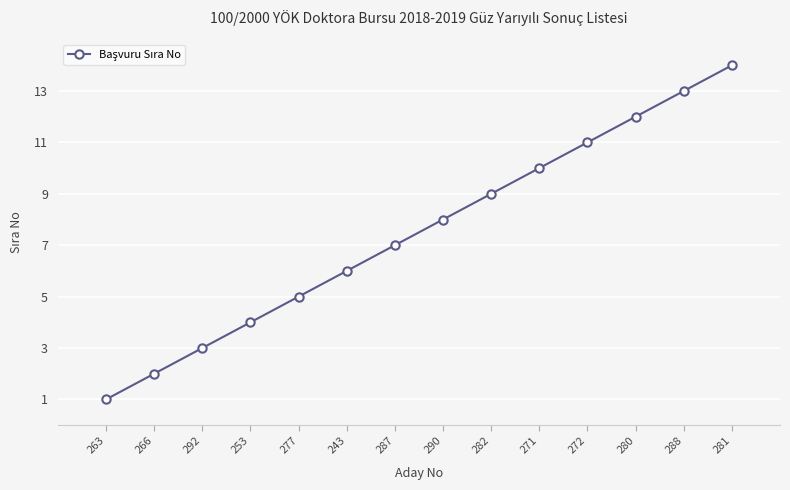

Reading left to right, what are all the values shown in this chart?

1	2	3	4	5	6	7	8	9	10	11	12	13	14